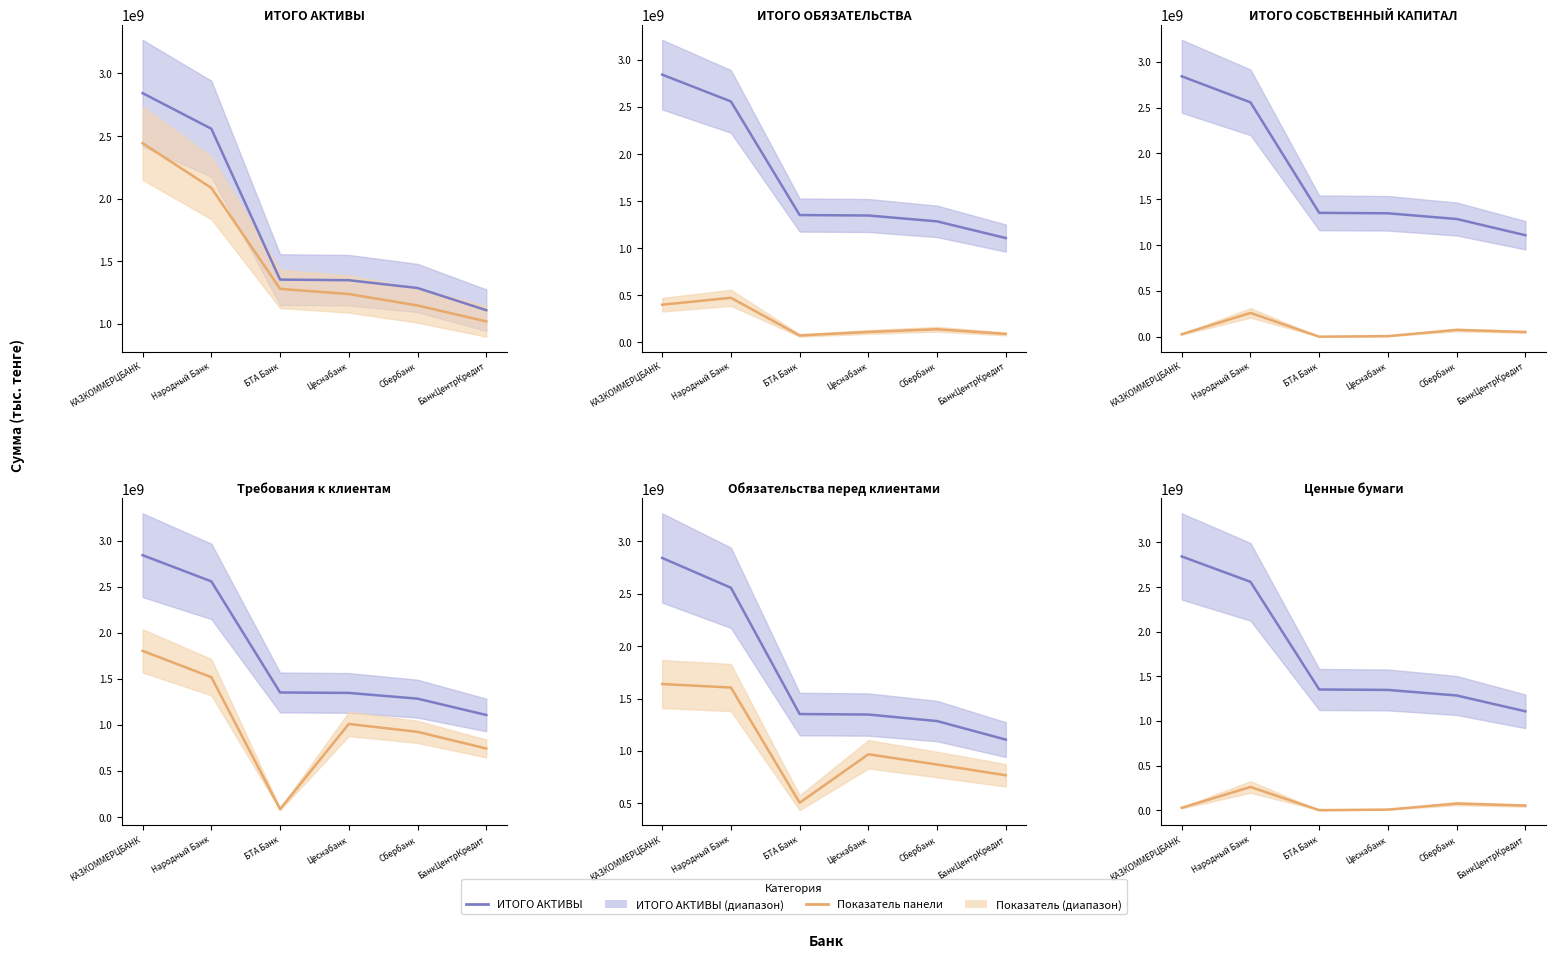

What is the label of the 3rd point from the left?

БТА Банк